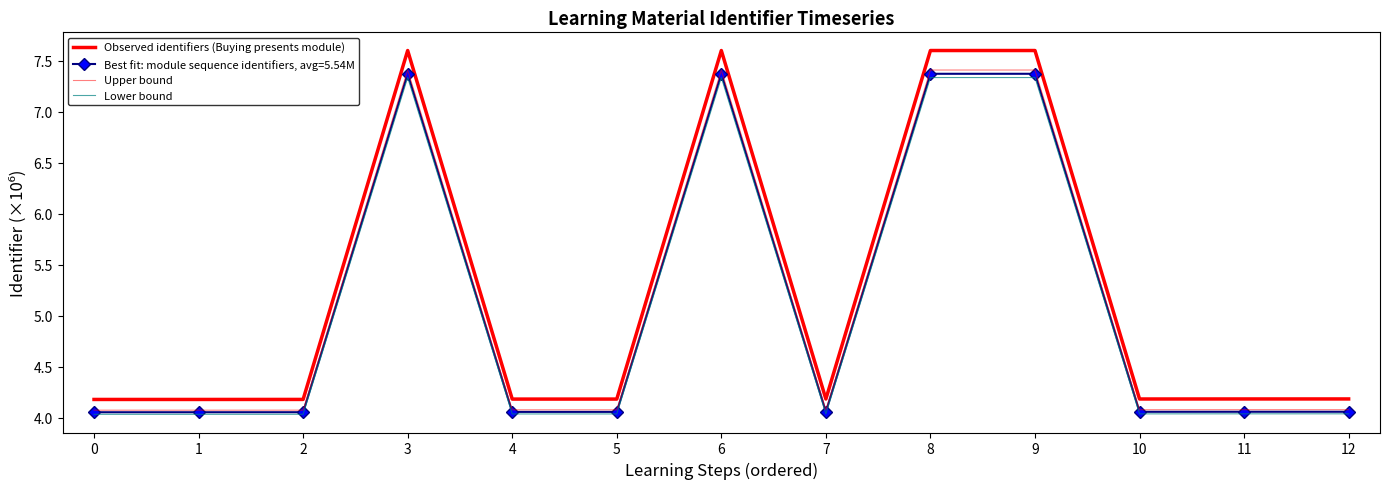

Where is Observed identifiers (Buying presents module) nearest to the value 5?

12